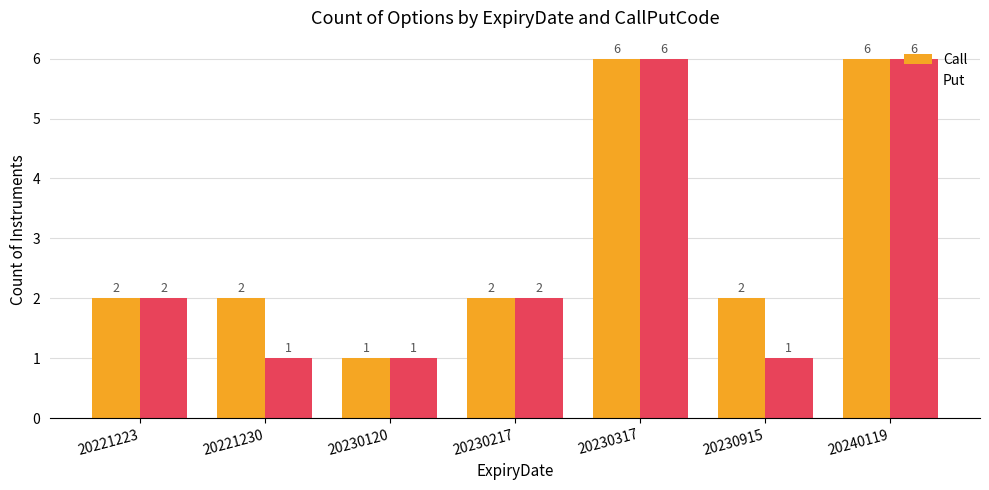

Read the Put value at 20230915.

1